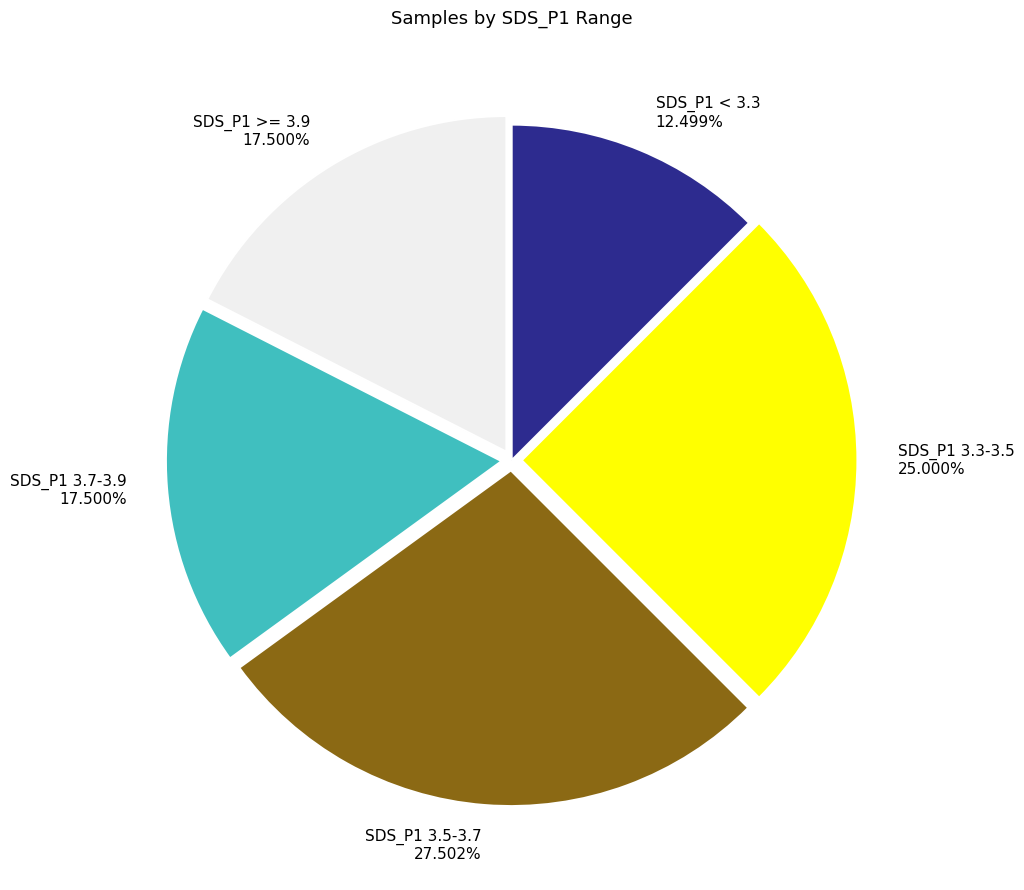

Which slice is the largest?

SDS_P1 3.5-3.7